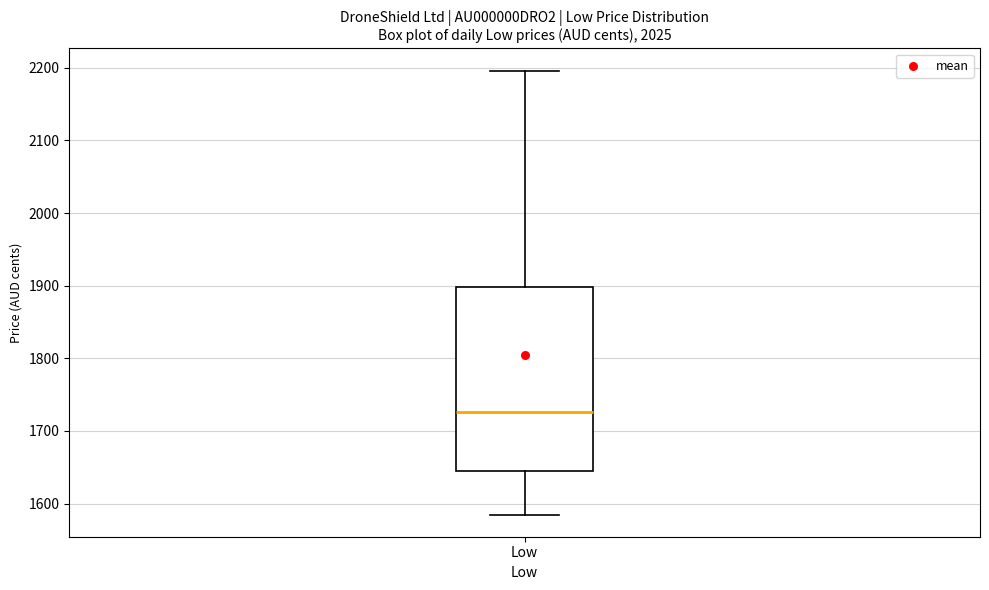

Read this box plot against the y-axis: the position of the median line, the range covered by the box, and the ends of both whiskers. The values are not printed on the chart, so give them approximately, as read against the axis.

median 1730, box 1640 to 1900, whiskers 1590 to 2200